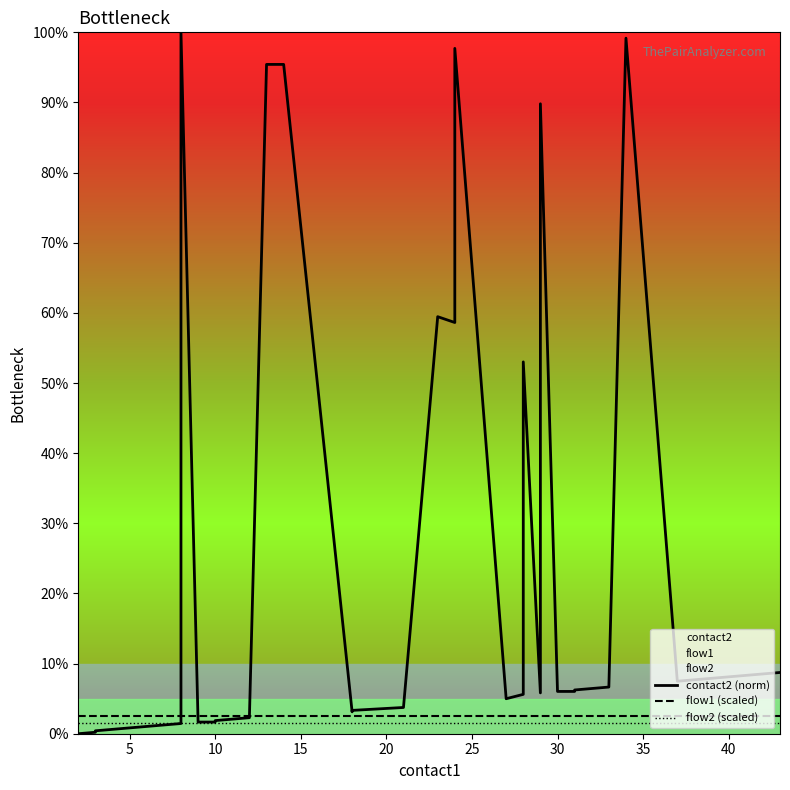

What is the average value of the contact2 (norm) series?

22.0